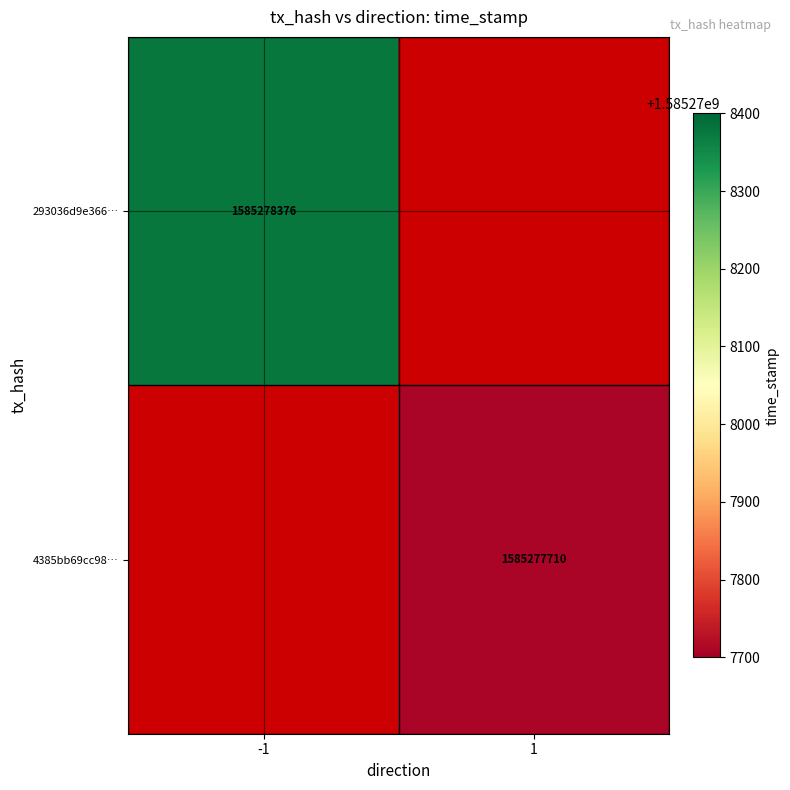

What is the difference between the highest and lowest values at time_stamp?

666